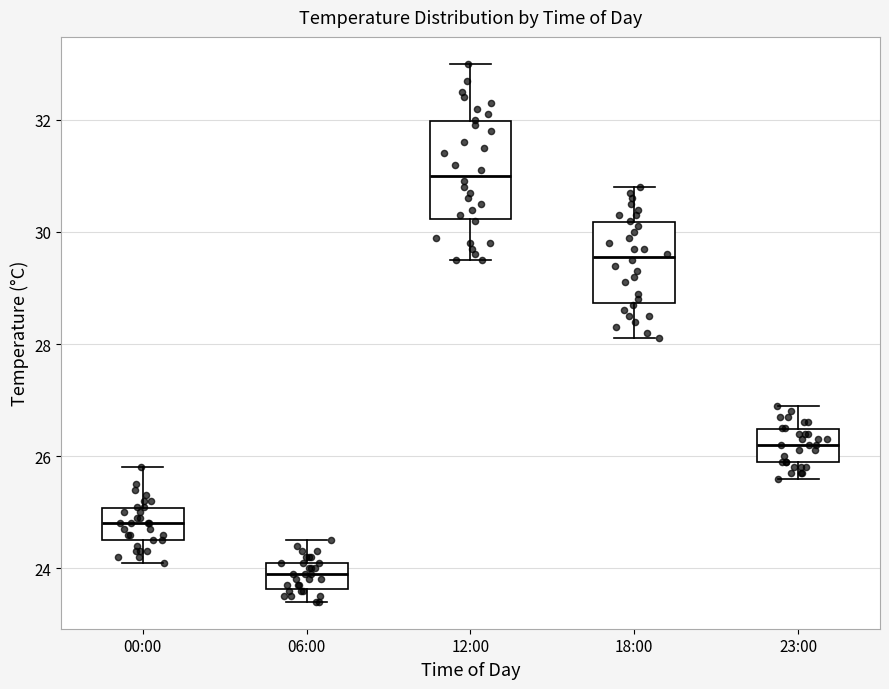

Comparing the boxes themselves (not the whiskers), which one is the tallest?

12:00